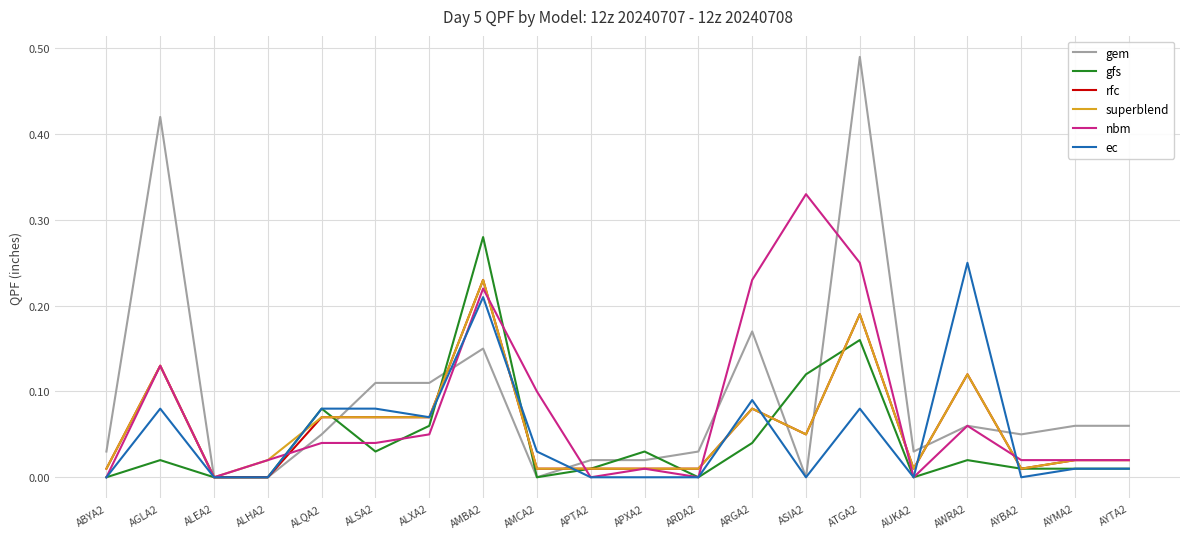

True or false: gfs has more than 1 interior local peaks.

True